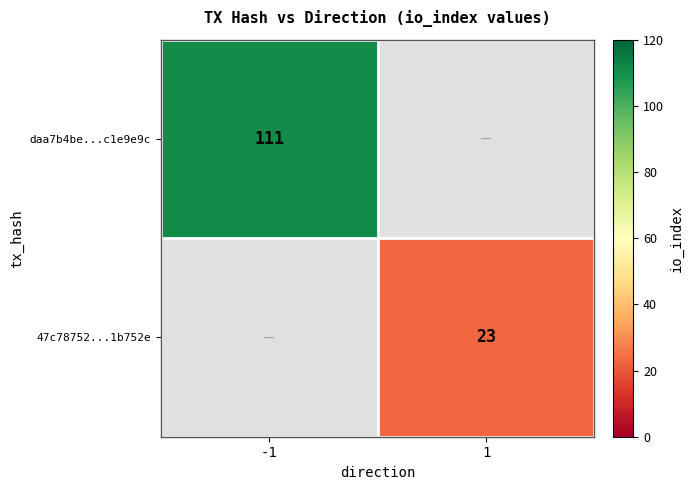

The value of daa7b4be...c1e9e9c at -1 is 111. True or false?

True